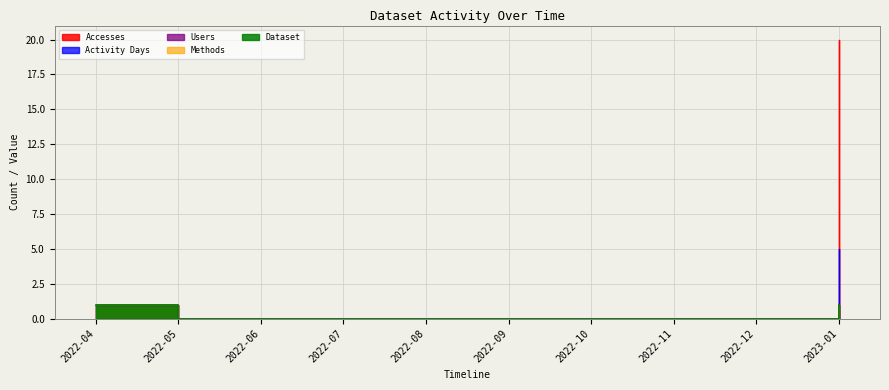

Which category has the lowest value in the Accesses series?

2022-05